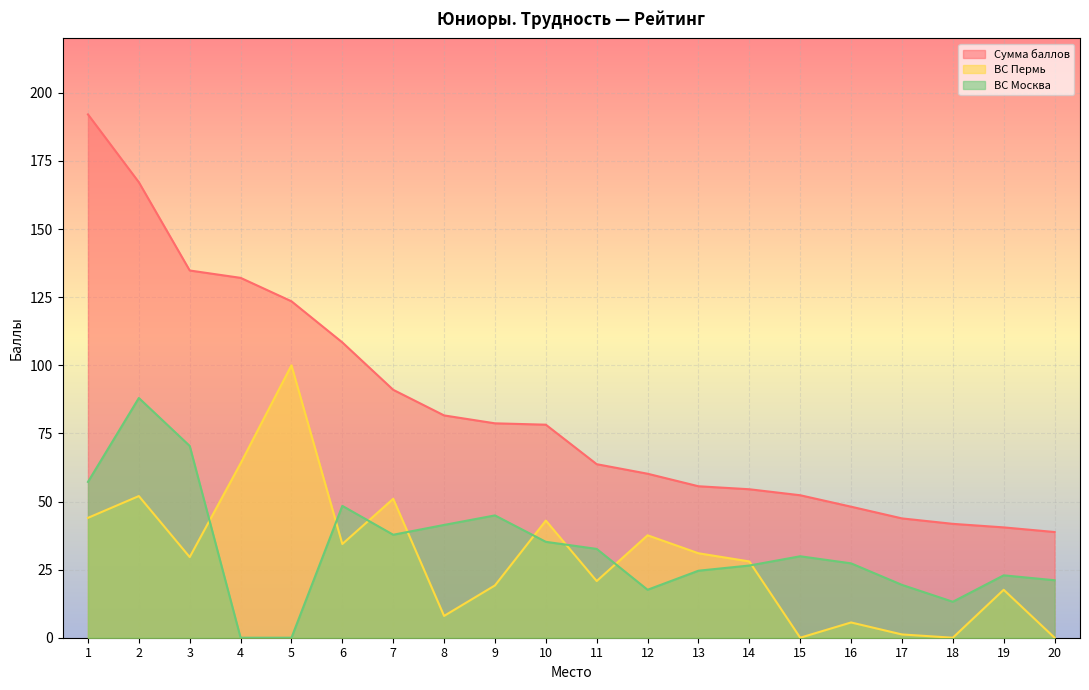

At how many categories does at least one series exceed 60?

12